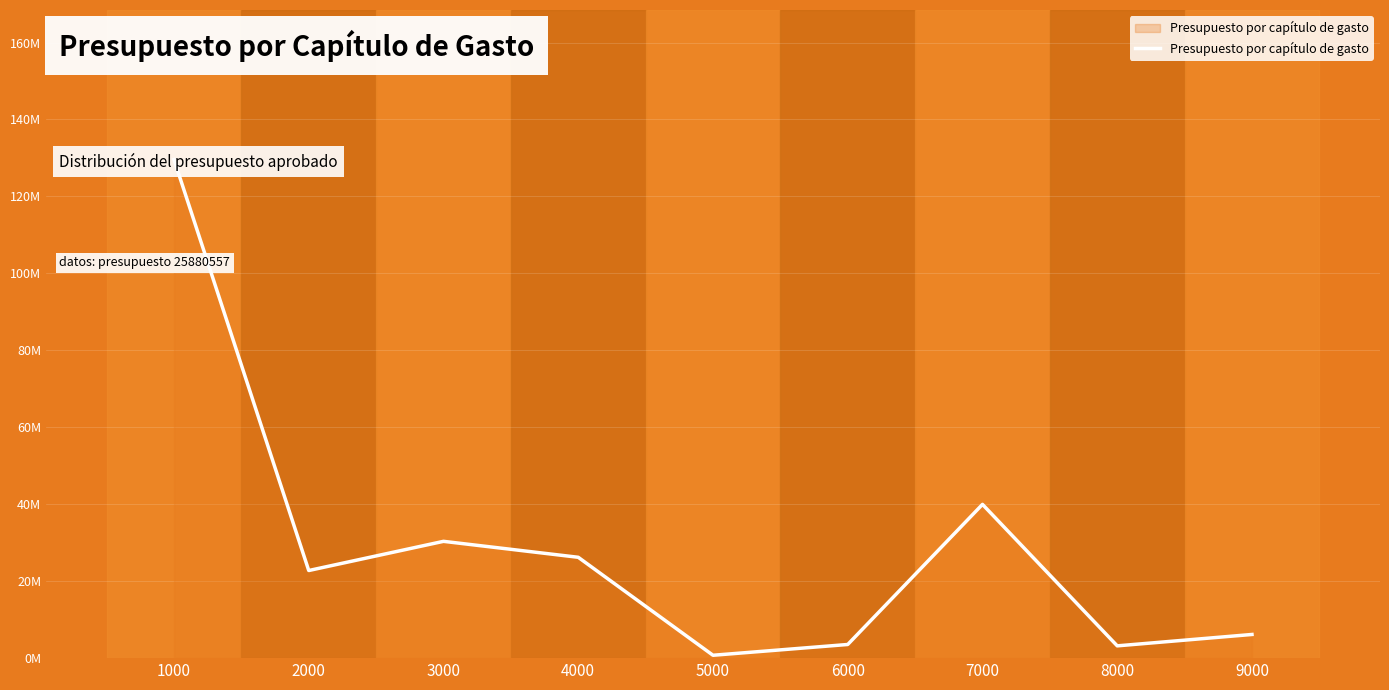

Rank the categories by value from highest to lowest.

1000, 7000, 3000, 4000, 2000, 9000, 6000, 8000, 5000